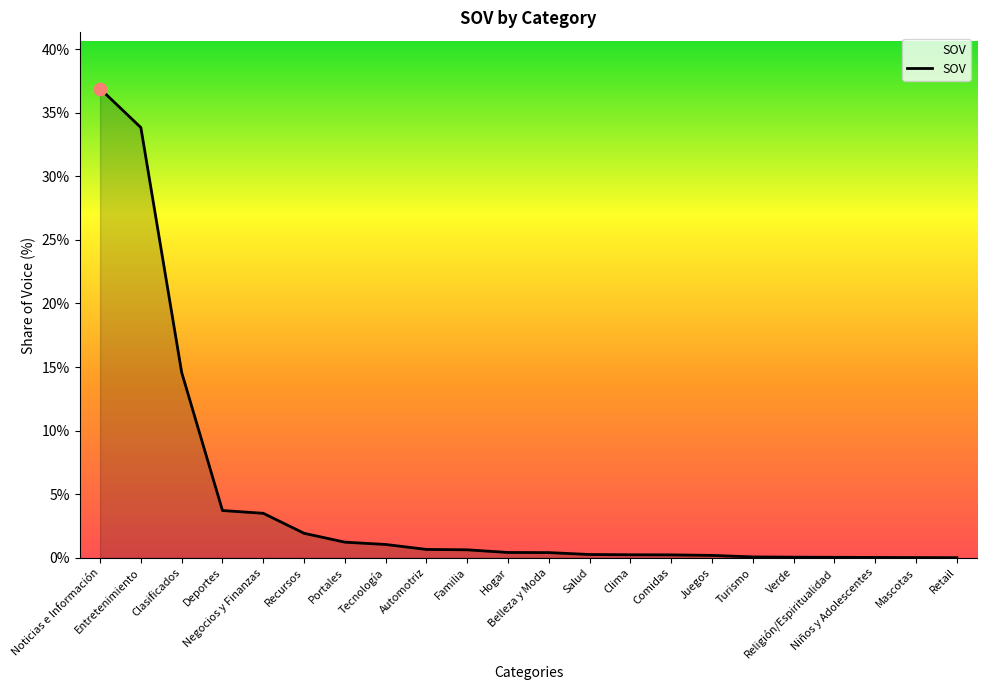

Which has a higher value, Clasificados or Negocios y Finanzas?

Clasificados